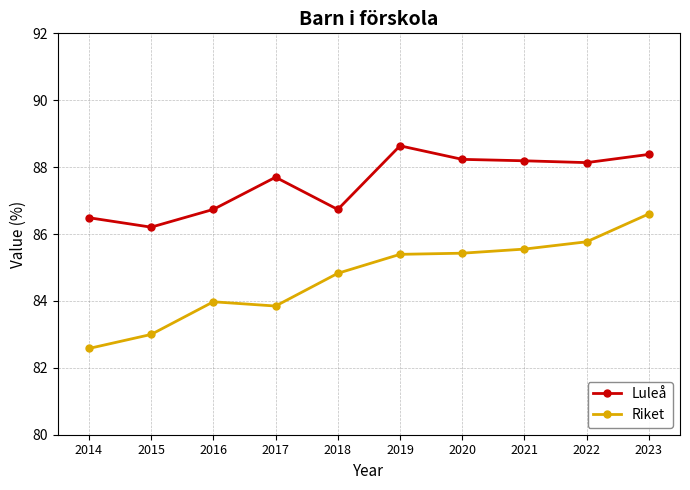

True or false: Riket has more than 2 interior local peaks.

False